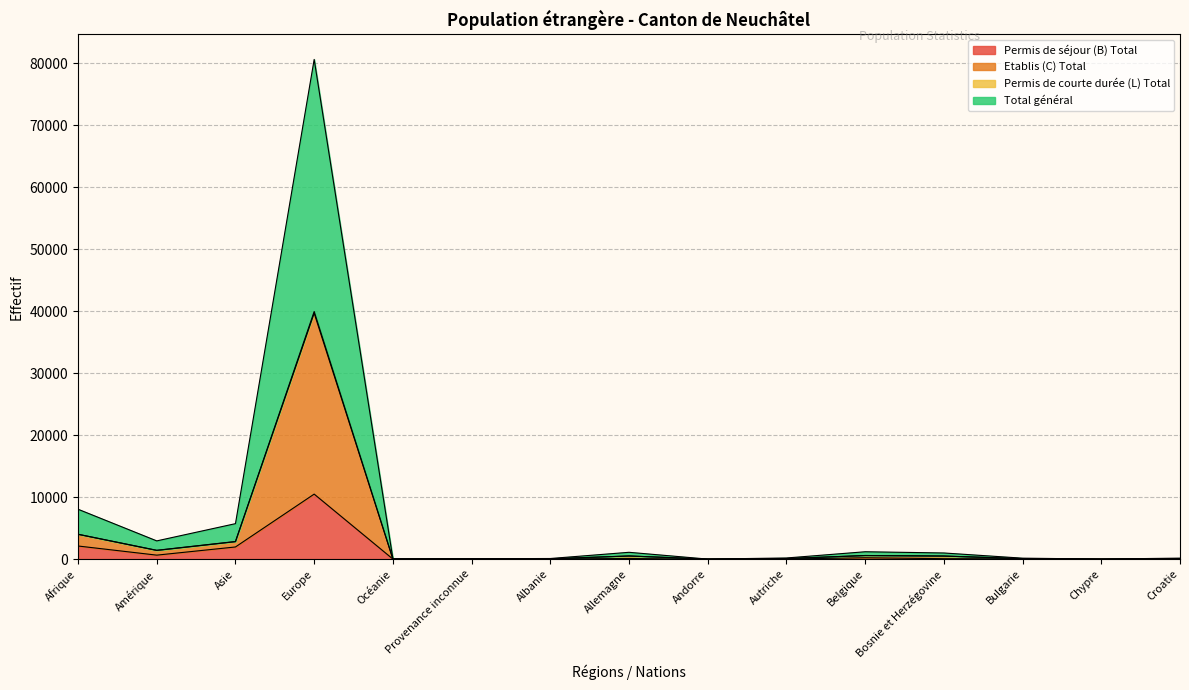

Does the chart have visible grid lines?

Yes